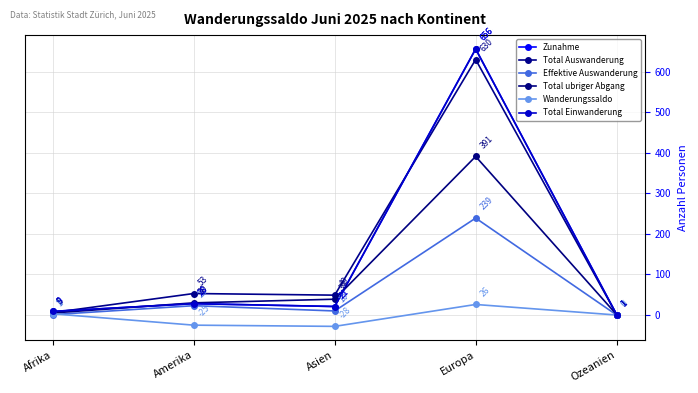

Is this an area chart (filled region under the line)?

No